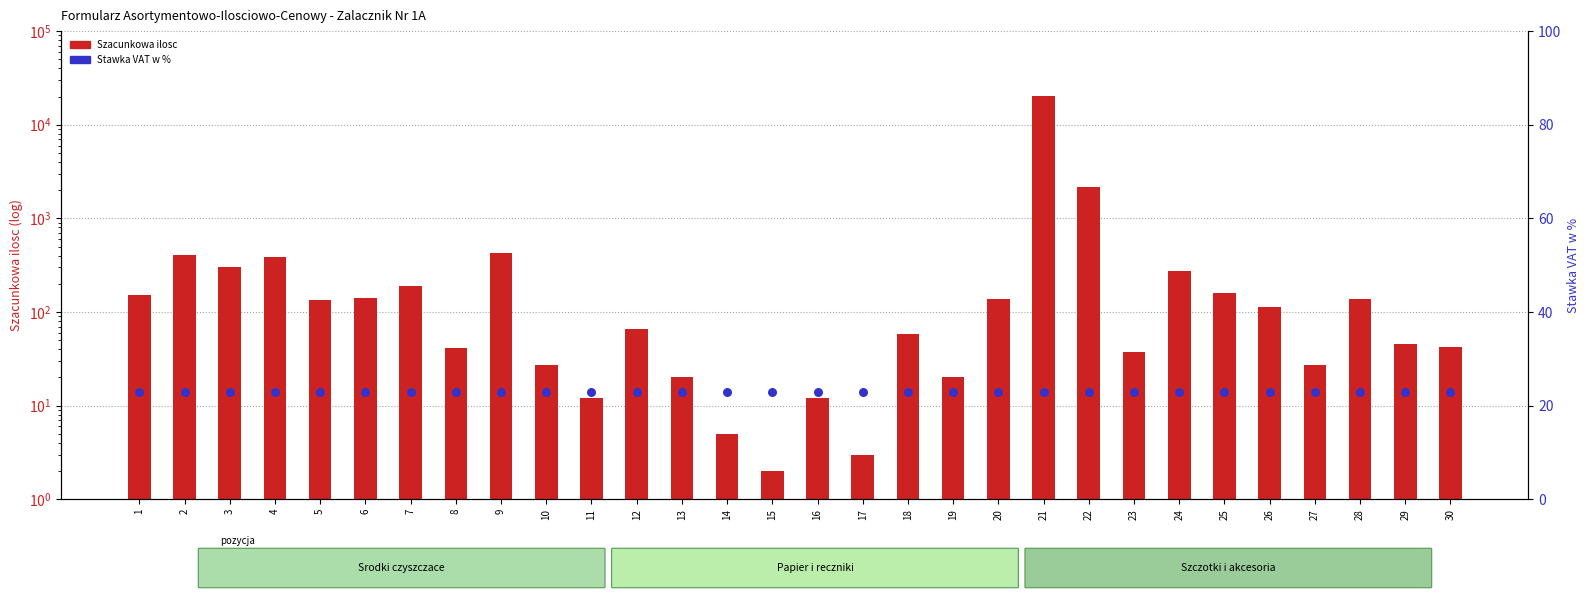

Which series has the largest total across all categories?

Szacunkowa ilosc